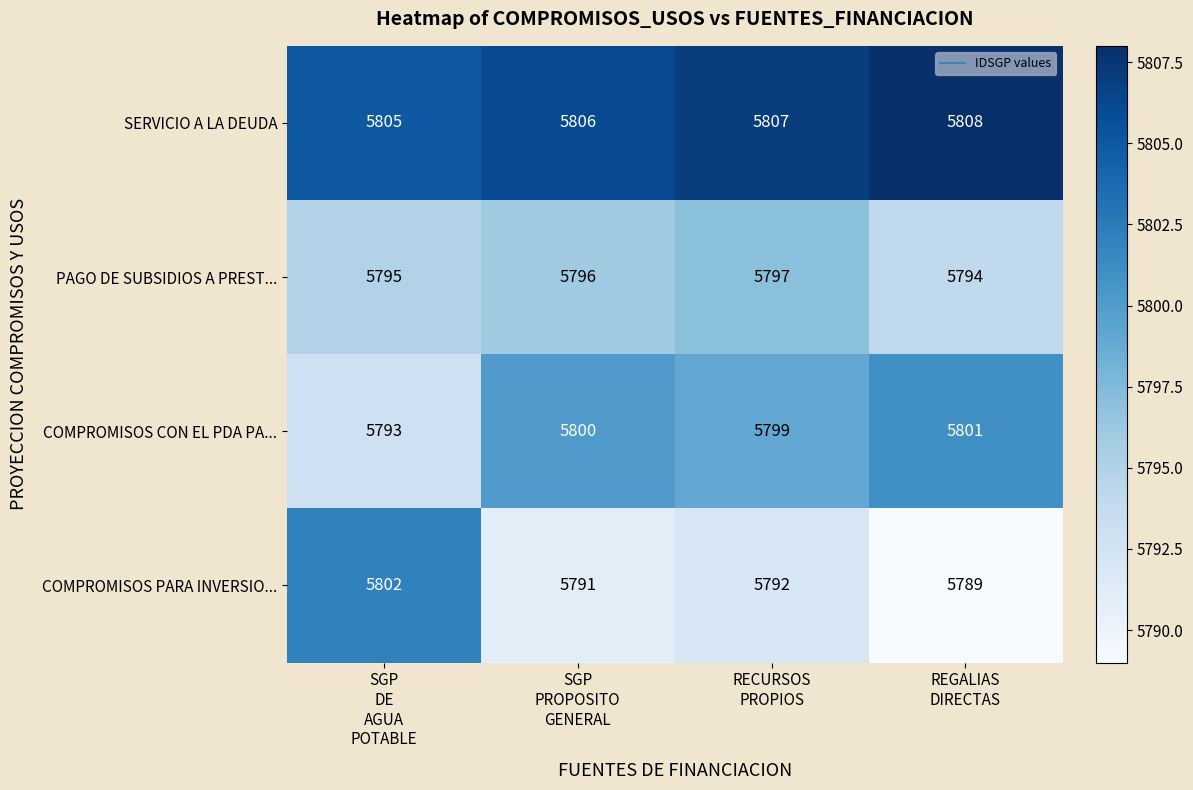

Count the PAGO DE SUBSIDIOS A PREST... values in the range 5795 to 5797.

3